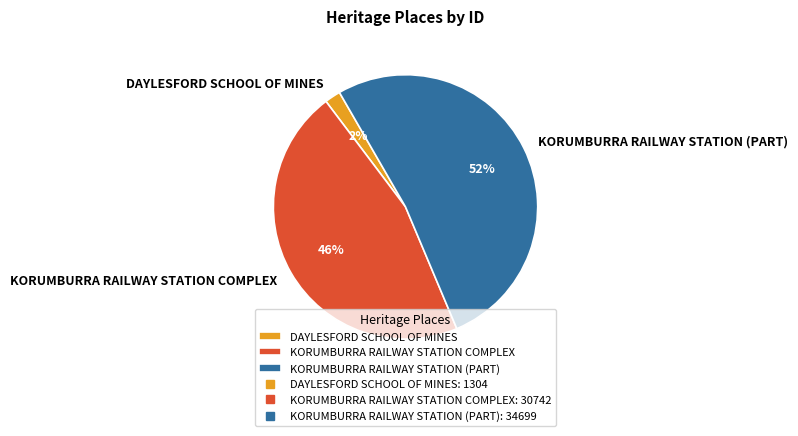

Count the number of slices in the pie.

3